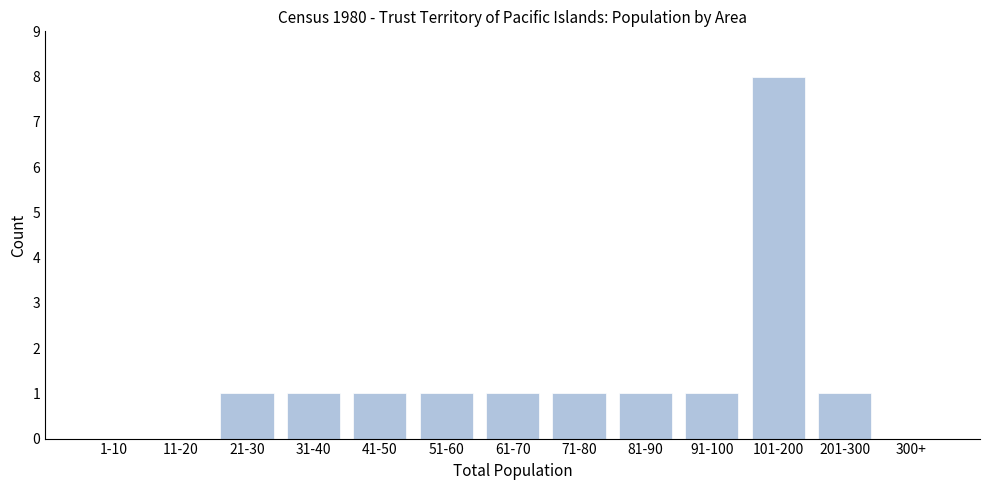

Reading right to left, what are all the values shown in this chart?

300+=0	201-300=1	101-200=8	91-100=1	81-90=1	71-80=1	61-70=1	51-60=1	41-50=1	31-40=1	21-30=1	11-20=0	1-10=0